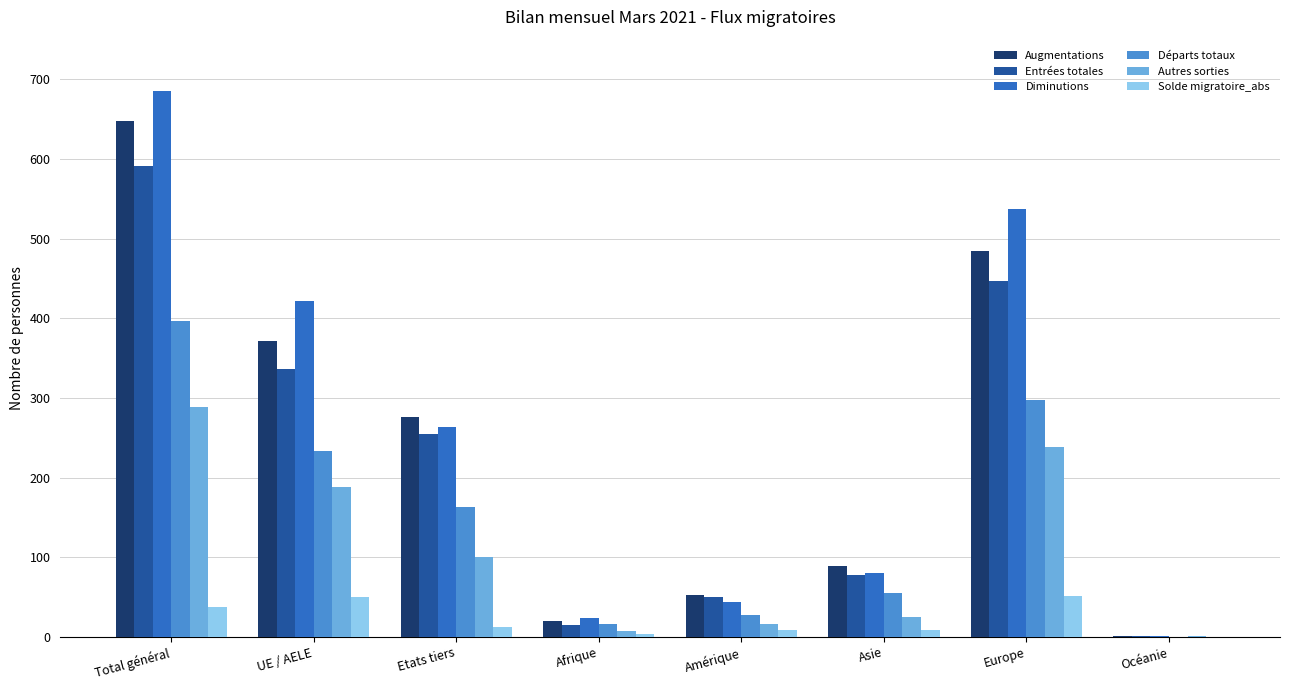

What is the sum of all Autres sorties values?

867